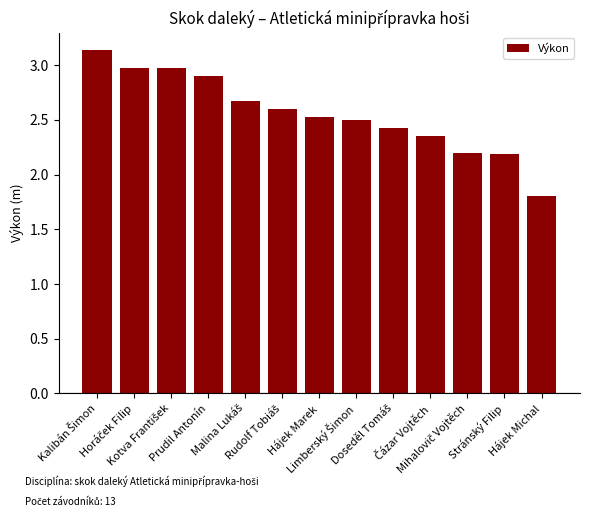

What is the value of the 12th bar from the left?

2.2